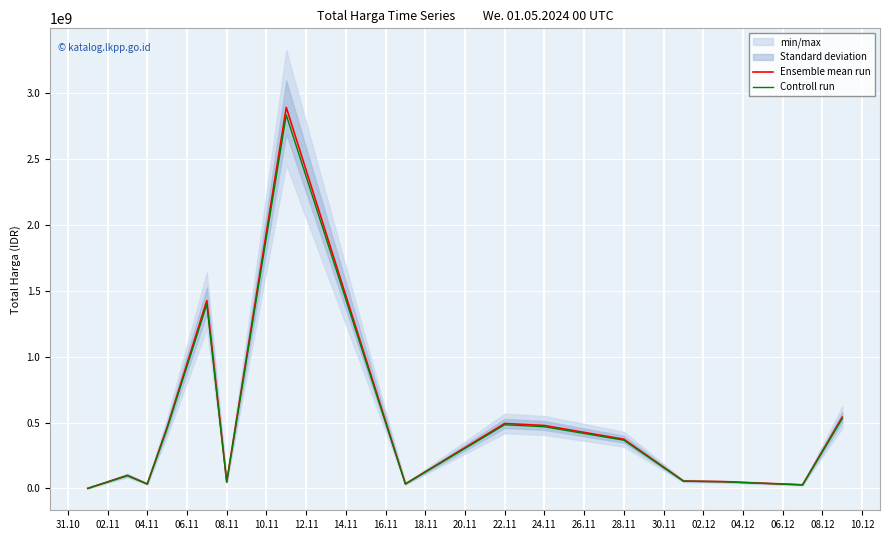

What is the value of the Controll run point at the 7th from the left?

2834279560.0